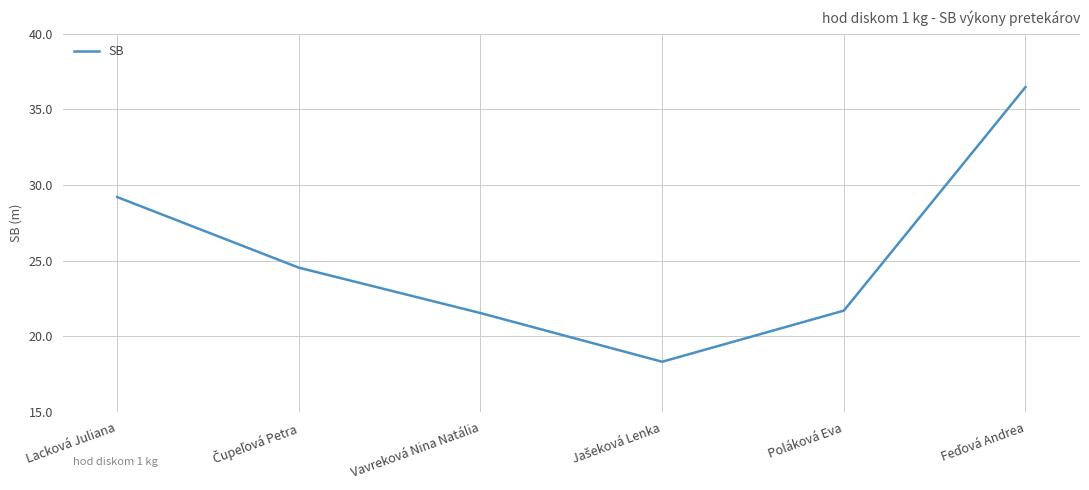

Reading left to right, list all the values displayed in this chart.

29.2	24.5	21.5	18.3	21.7	36.5